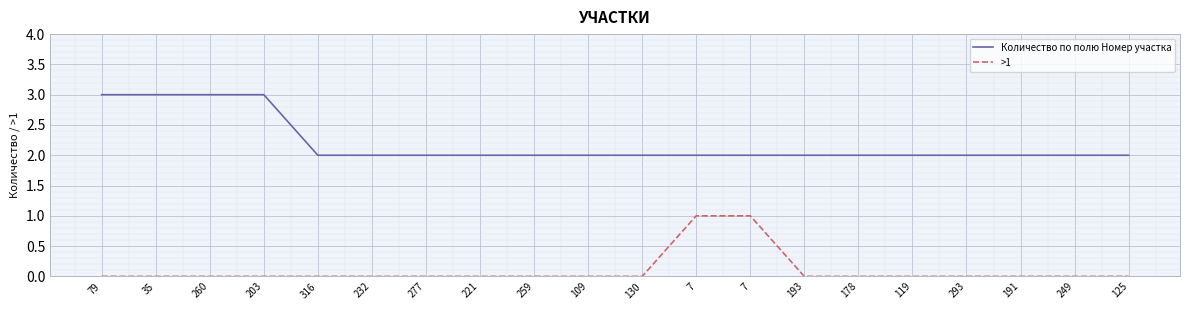

Which has a higher value, 259 or 125?

259